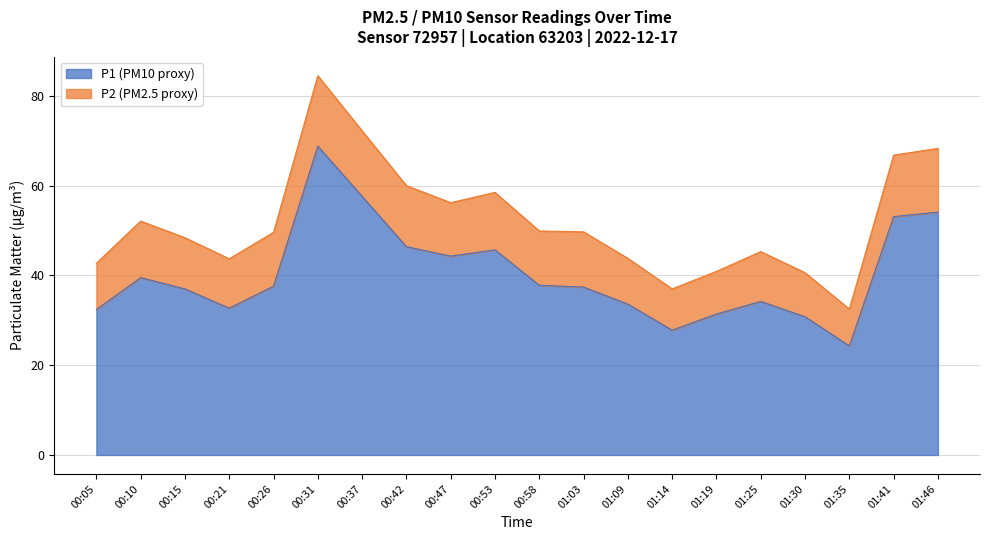

Which category has the lowest value across all series?

01:35